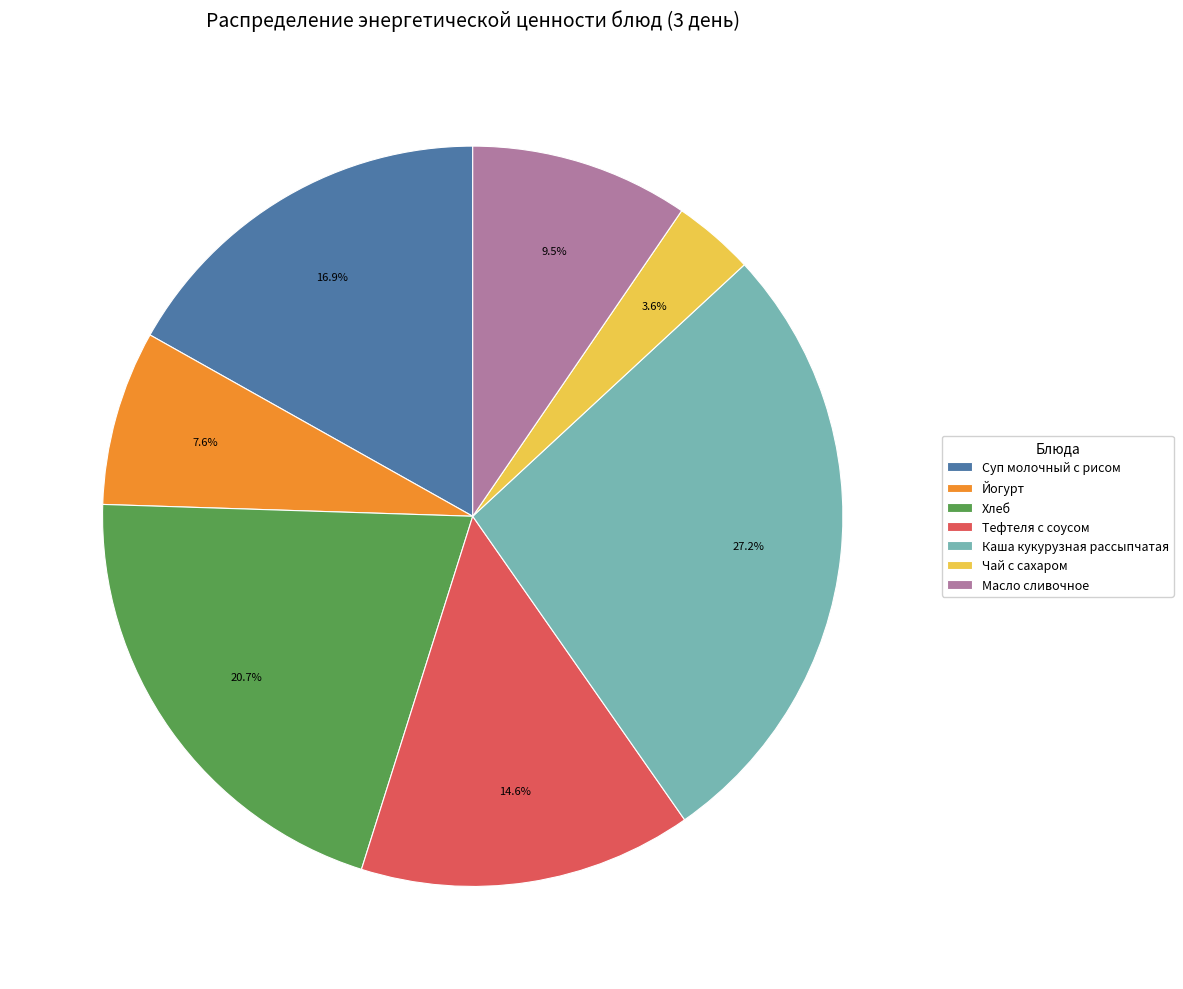

To the nearest percent, what percentage of the pie is Чай с сахаром?

4%